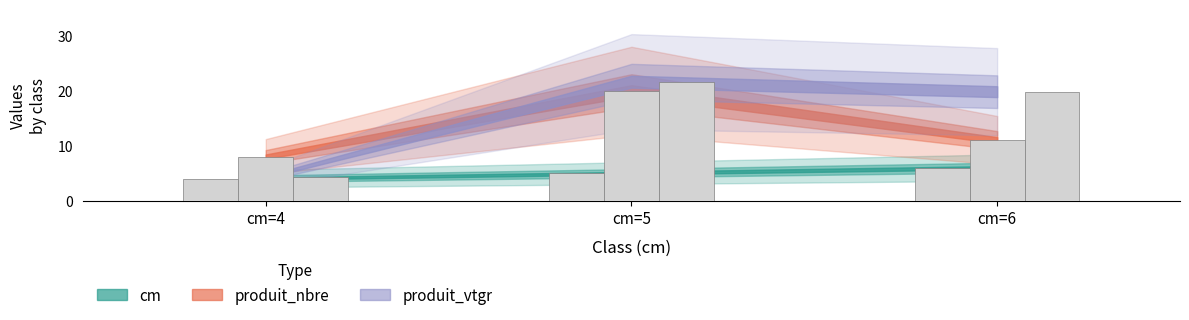

What is the sum of all produit_vtgr values?

45.8